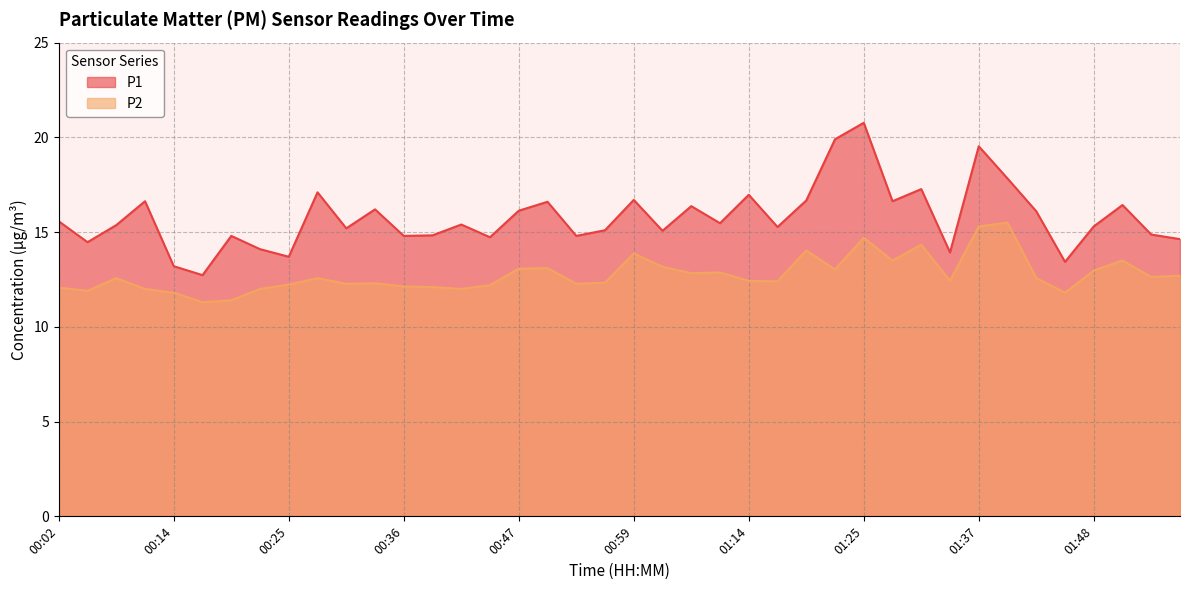

True or false: P2 and P1 cross at least once.

False